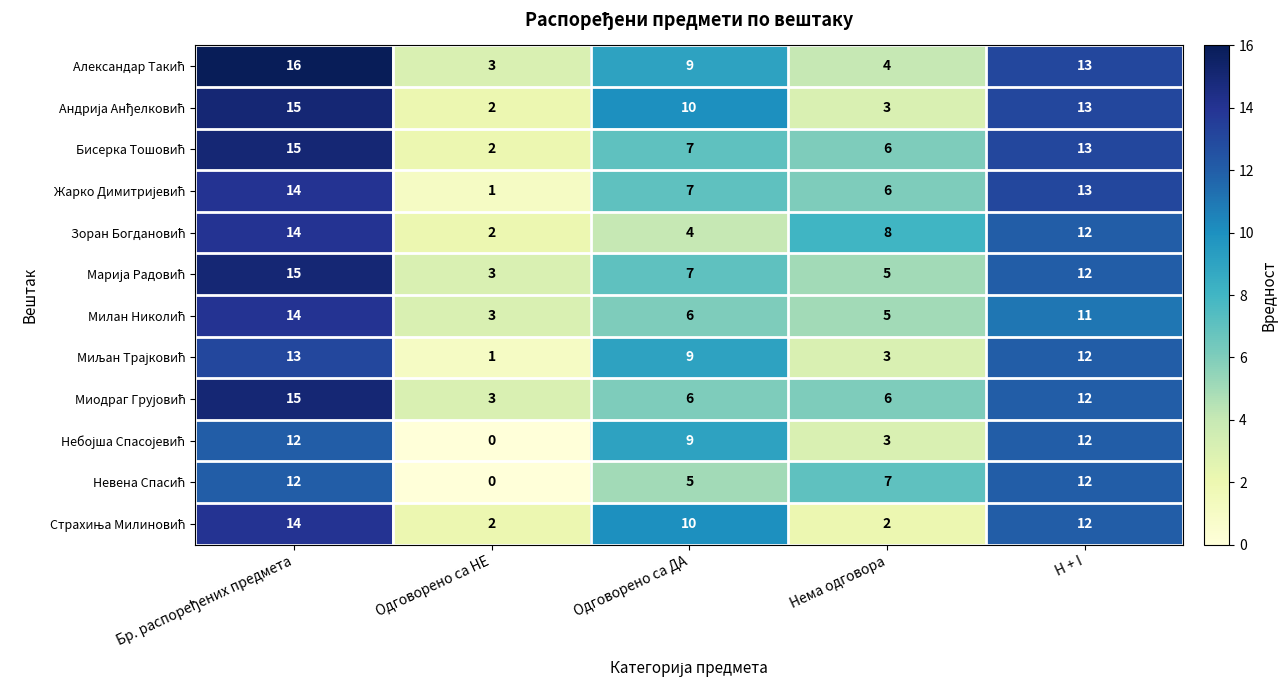

Which category has the lowest value across all series?

Одговорено са НЕ